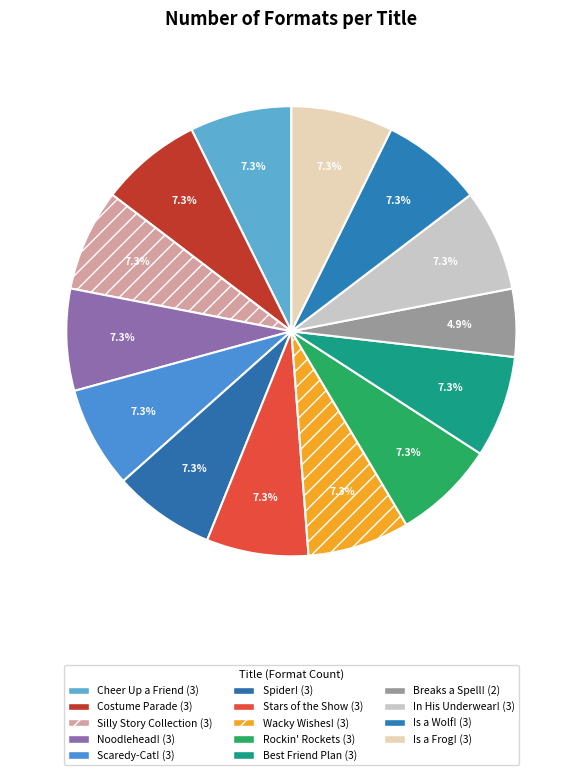

Rank the categories by value from highest to lowest.

How to Cheer Up a Friend, Costume Parade, Our Principal's Silly Story Collection, Our Principal Is a Noodlehead!, Our Principal Is a Scaredy-Cat!, Our Principal Is a Spider!, Stars of the Show, Our Principal's Wacky Wishes!, Rockin' Rockets, Best Friend Plan, Our Principal's in His Underwear!, Our Principal Is a Wolf!, Our Principal Is a Frog!, Our Principal Breaks a Spell!